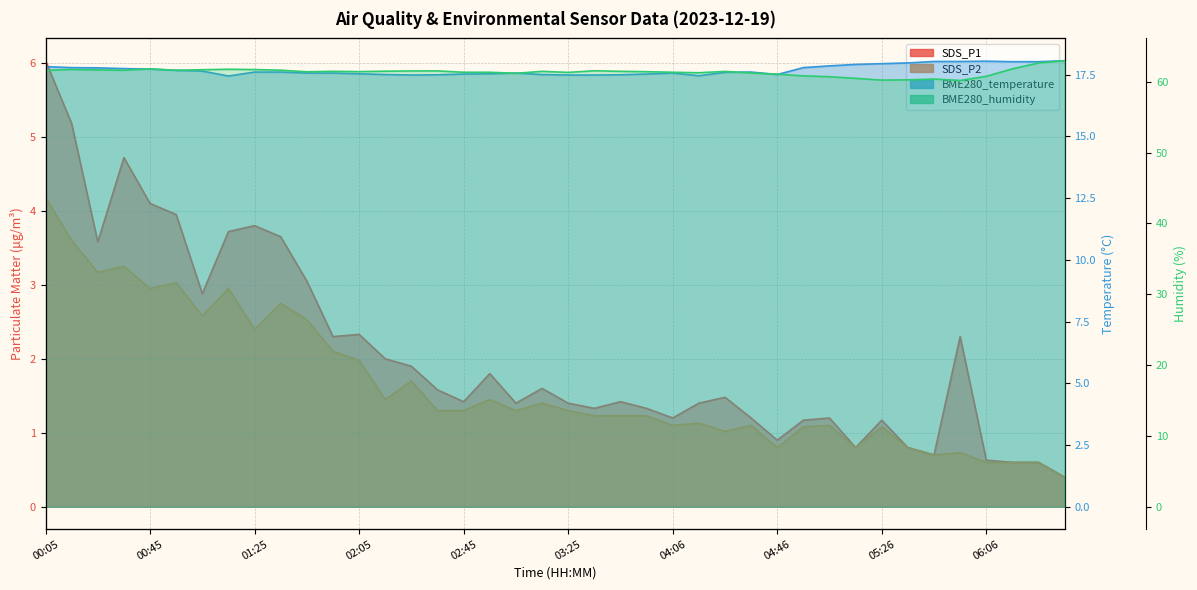

Reading right to left, transcribe all the data shown in this chart.

SDS_P1: 06:36=0.4	06:26=0.6	06:16=0.6	06:06=0.6	05:56=2.3	05:46=0.7	05:36=0.8	05:26=1.2	05:16=0.8	05:06=1.2	04:56=1.2	04:46=0.9	04:36=1.2	04:26=1.5	04:16=1.4	04:06=1.2	03:56=1.3	03:46=1.4	03:35=1.3	03:25=1.4	03:15=1.6	03:05=1.4	02:55=1.8	02:45=1.4	02:35=1.6	02:25=1.9	02:15=2.0	02:05=2.3	01:55=2.3	01:45=3.0	01:35=3.6	01:25=3.8	01:15=3.7	01:05=2.9	00:55=4.0	00:45=4.1	00:35=4.7	00:25=3.6	00:15=5.2	00:05=6.0
SDS_P2: 06:36=0.4	06:26=0.6	06:16=0.6	06:06=0.6	05:56=0.7	05:46=0.7	05:36=0.8	05:26=1.1	05:16=0.8	05:06=1.1	04:56=1.1	04:46=0.8	04:36=1.1	04:26=1.0	04:16=1.1	04:06=1.1	03:56=1.2	03:46=1.2	03:35=1.2	03:25=1.3	03:15=1.4	03:05=1.3	02:55=1.4	02:45=1.3	02:35=1.3	02:25=1.7	02:15=1.4	02:05=2.0	01:55=2.1	01:45=2.5	01:35=2.8	01:25=2.4	01:15=3.0	01:05=2.6	00:55=3.0	00:45=3.0	00:35=3.2	00:25=3.2	00:15=3.6	00:05=4.2
BME280_temperature: 06:36=18.1	06:26=18.0	06:16=18.0	06:06=18.1	05:56=18.0	05:46=18.0	05:36=18.0	05:26=17.9	05:16=17.9	05:06=17.9	04:56=17.8	04:46=17.5	04:36=17.6	04:26=17.6	04:16=17.5	04:06=17.6	03:56=17.5	03:46=17.5	03:35=17.5	03:25=17.5	03:15=17.5	03:05=17.6	02:55=17.5	02:45=17.5	02:35=17.5	02:25=17.5	02:15=17.5	02:05=17.5	01:55=17.6	01:45=17.6	01:35=17.6	01:25=17.6	01:15=17.4	01:05=17.6	00:55=17.7	00:45=17.7	00:35=17.8	00:25=17.8	00:15=17.8	00:05=17.8
BME280_humidity: 06:36=63.0	06:26=62.6	06:16=61.8	06:06=60.8	05:56=60.2	05:46=60.4	05:36=60.3	05:26=60.2	05:16=60.5	05:06=60.7	04:56=60.8	04:46=61.1	04:36=61.2	04:26=61.5	04:16=61.3	04:06=61.3	03:56=61.4	03:46=61.5	03:35=61.5	03:25=61.3	03:15=61.5	03:05=61.2	02:55=61.3	02:45=61.3	02:35=61.5	02:25=61.5	02:15=61.5	02:05=61.4	01:55=61.5	01:45=61.4	01:35=61.6	01:25=61.7	01:15=61.8	01:05=61.7	00:55=61.6	00:45=61.8	00:35=61.6	00:25=61.7	00:15=61.7	00:05=61.6